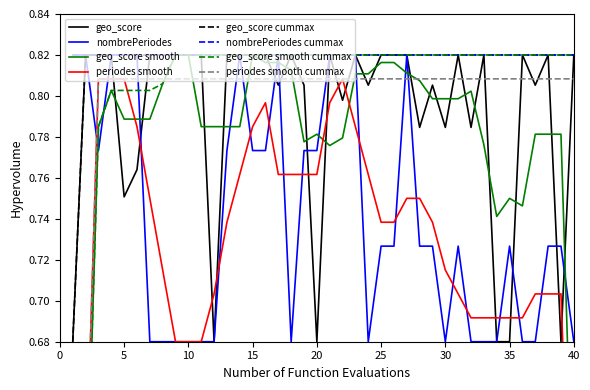

What is the average value of the geo_score series?

0.8